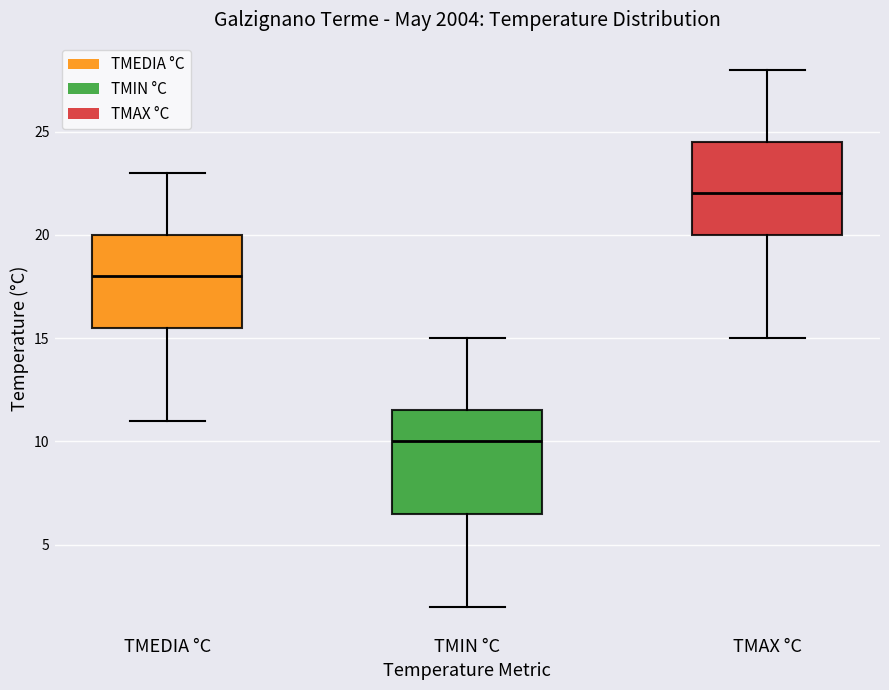

Where is the lower edge of the box for TMAX °C on the y-axis? The values are not printed on the chart, so give them approximately, as read against the axis.

20.0